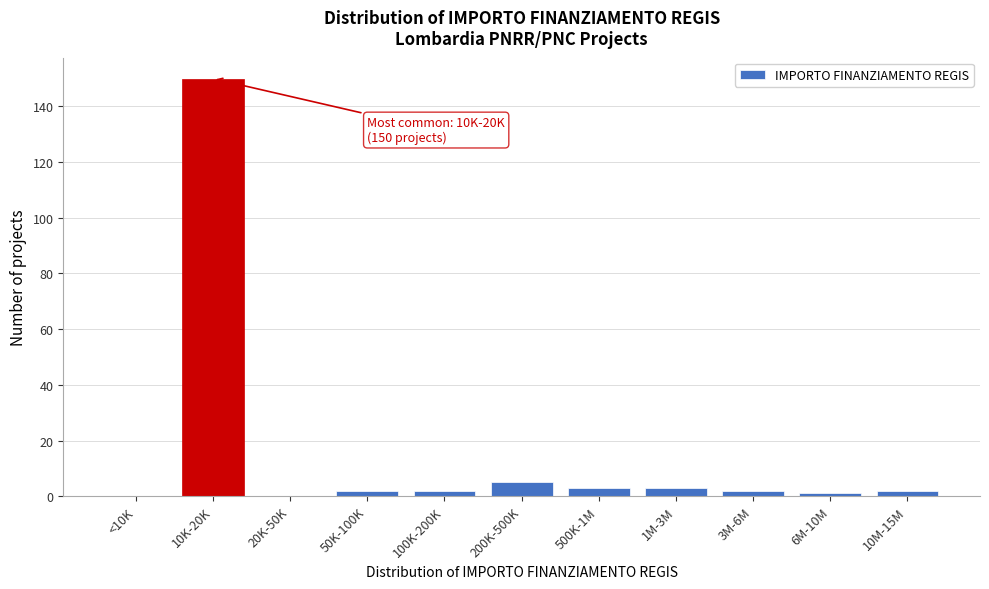

Reading left to right, extract all data points from this chart.

<10K=0	10K-20K=150	20K-50K=0	50K-100K=2	100K-200K=2	200K-500K=5	500K-1M=3	1M-3M=3	3M-6M=2	6M-10M=1	10M-15M=2